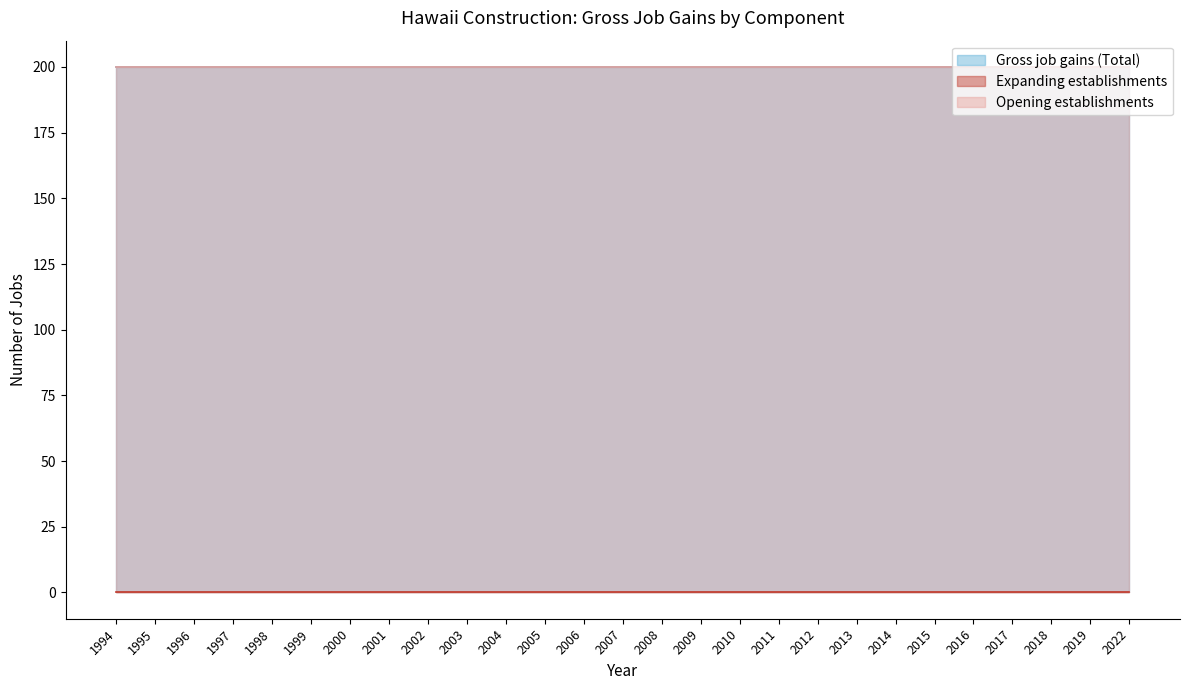

How many series are shown in this chart?

3